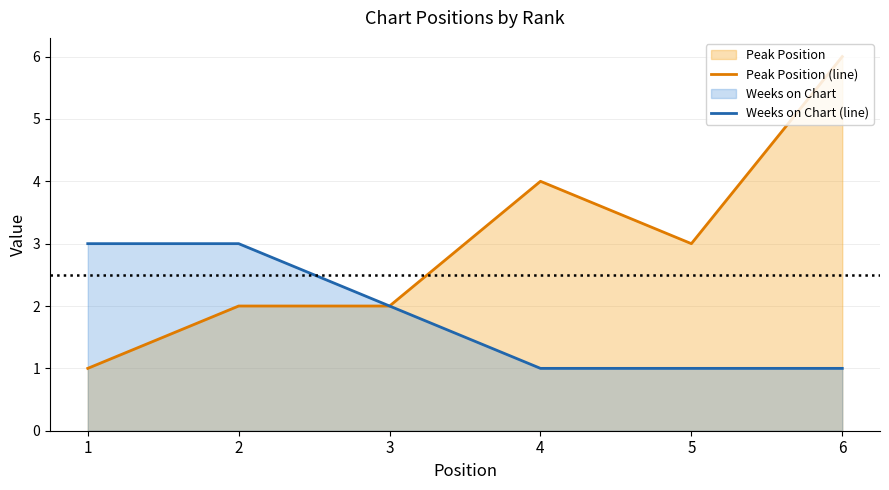

True or false: Weeks on Chart (line) and Peak Position (line) intersect in this chart.

False